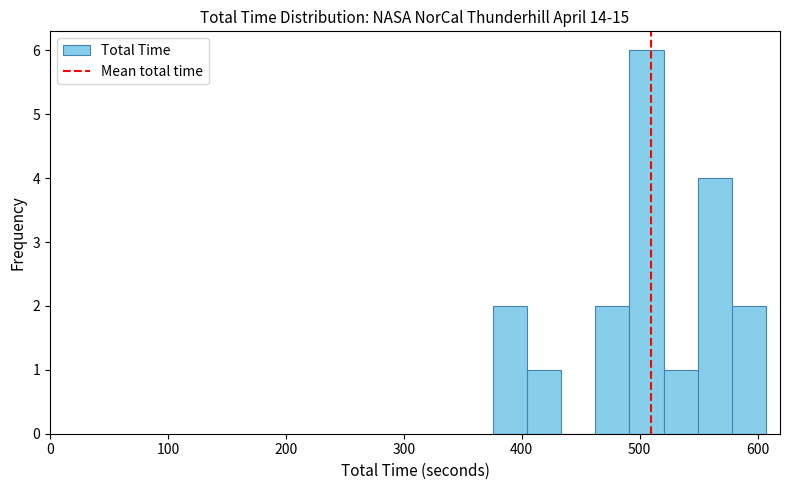

Read against the x-axis, roughly where is the centre of the tallest bar?

510